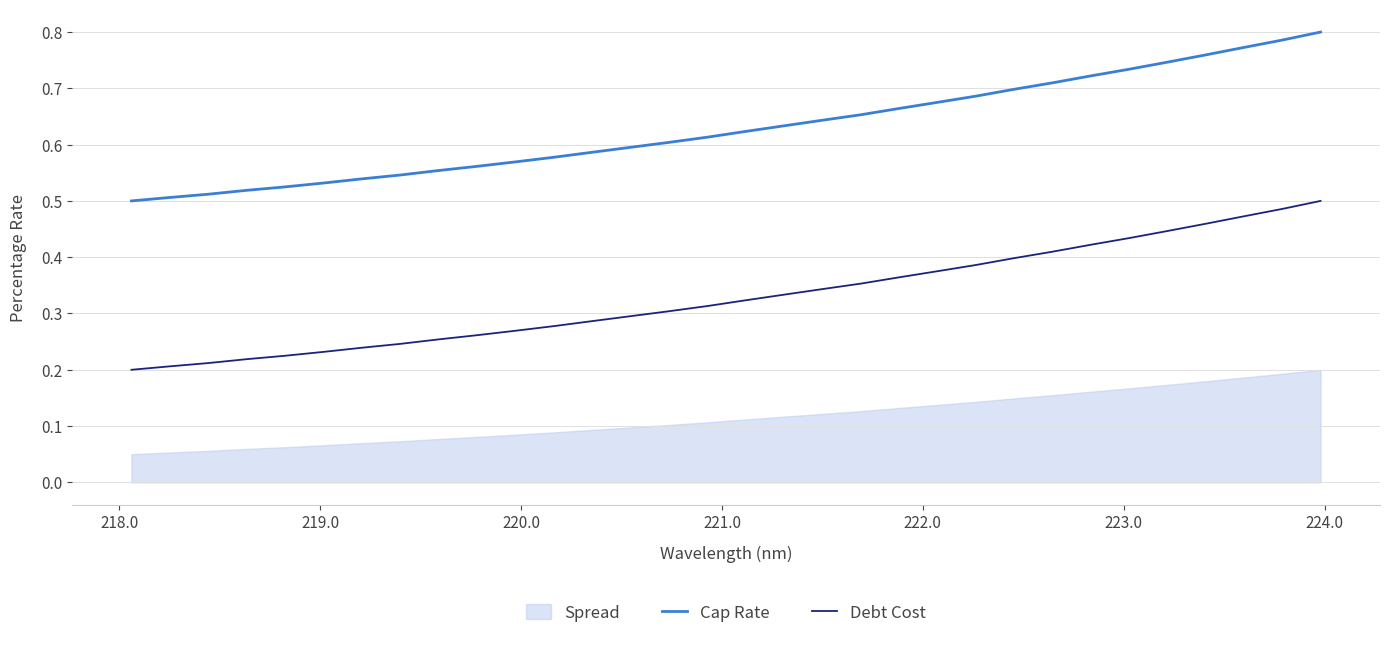

What is the maximum value for Cap Rate?

0.8